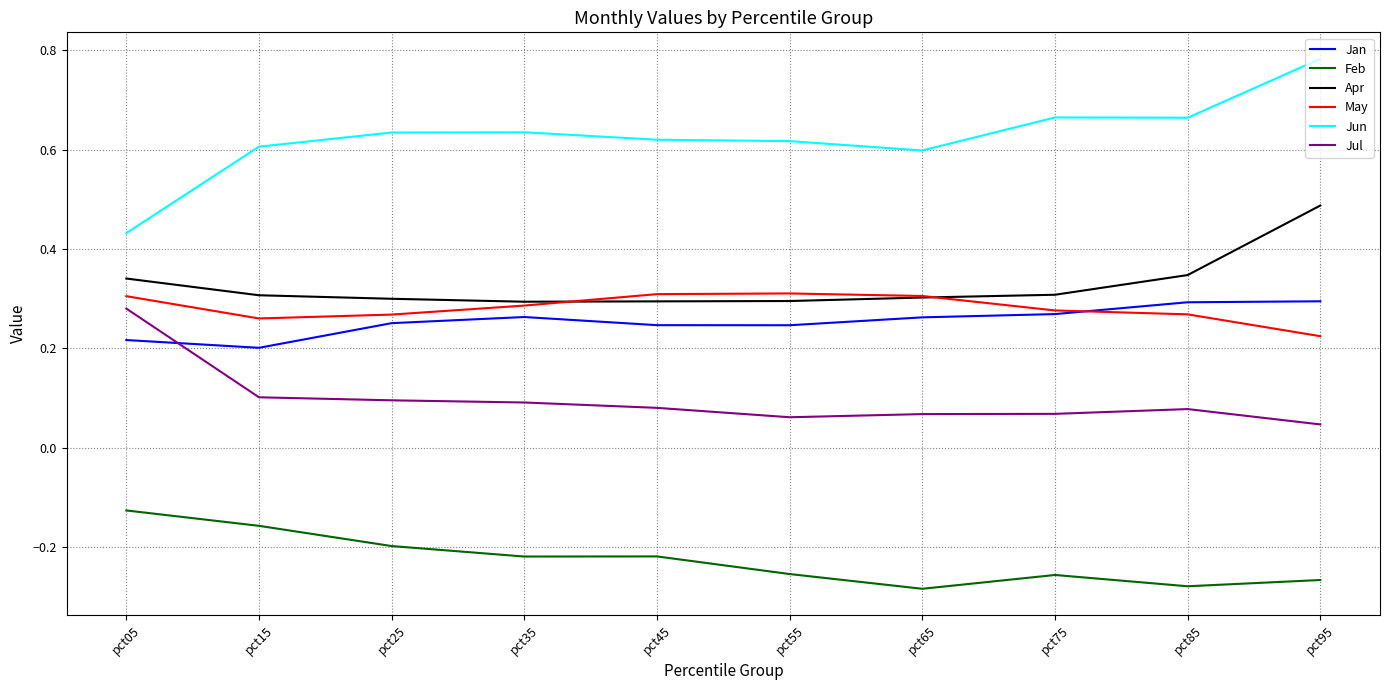

What is the difference between the highest and lowest values at pct85?

0.9